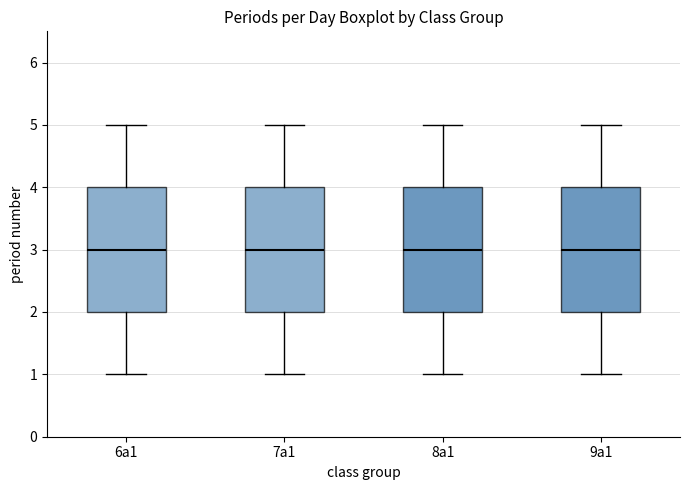

Where does the median line of the box for 8a1 sit on the y-axis? The values are not printed on the chart, so give them approximately, as read against the axis.

3